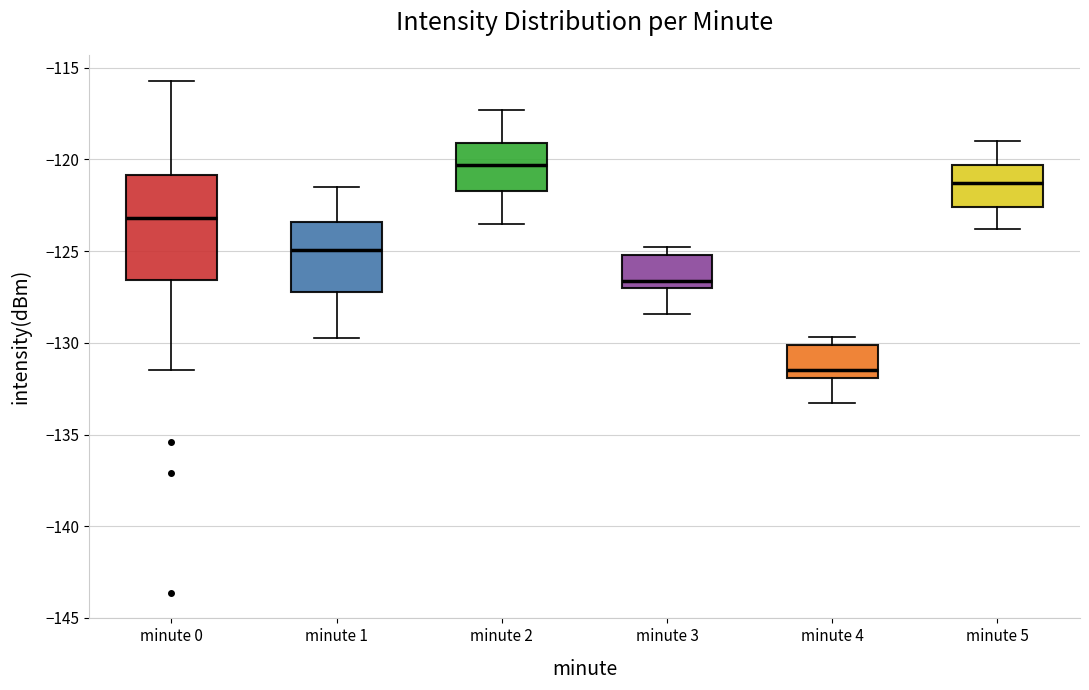

Reading left to right, transcribe this box plot: for each box, give where its median line is, the range the box spans, and where its two whiskers end, as read against the y-axis. The values are not printed on the chart, so give them approximately, as read against the axis.

minute 0: median -123.0, box -126.5 to -121.0, whiskers -131.5 to -115.5
minute 1: median -125.0, box -127.0 to -123.5, whiskers -129.5 to -121.5
minute 2: median -120.5, box -121.5 to -119.0, whiskers -123.5 to -117.5
minute 3: median -126.5, box -127.0 to -125.0, whiskers -128.5 to -125.0 (just above the box's upper edge)
minute 4: median -131.5, box -132.0 to -130.0, whiskers -133.5 to -129.5
minute 5: median -121.5, box -122.5 to -120.5, whiskers -124.0 to -119.0